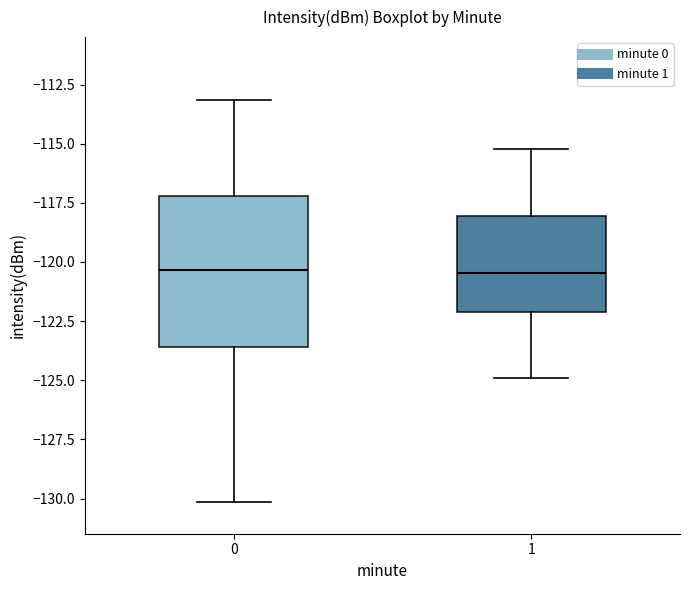

Reading left to right, transcribe this box plot: for each box, give where its median line is, the range the box spans, and where its two whiskers end, as read against the y-axis. The values are not printed on the chart, so give them approximately, as read against the axis.

0: median -120.5, box -123.5 to -117.0, whiskers -130.0 to -113.0
1: median -120.5, box -122.0 to -118.0, whiskers -125.0 to -115.0